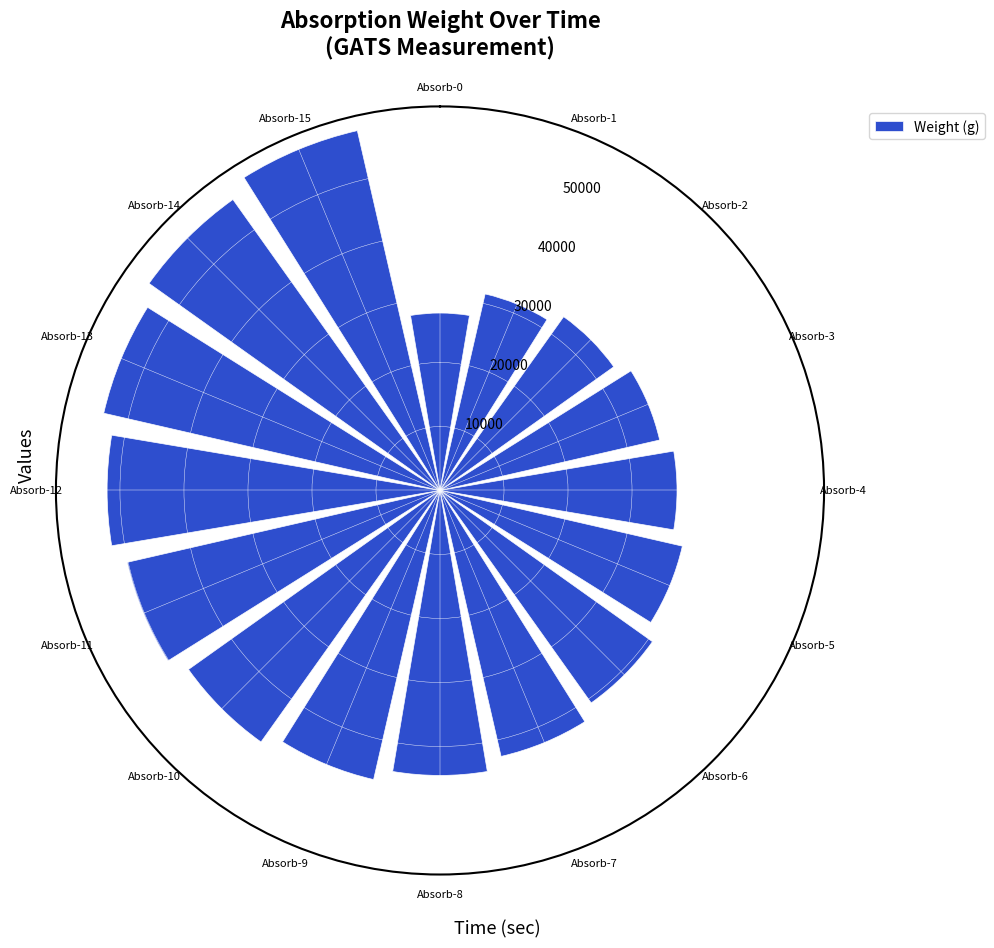

Reading left to right, what are all the values shown in this chart?

Absorb-0=27720.0	Absorb-1=31500.0	Absorb-2=33320.0	Absorb-3=35210.0	Absorb-4=37030.0	Absorb-5=38850.0	Absorb-6=40740.0	Absorb-7=42630.0	Absorb-8=44520.0	Absorb-9=46340.0	Absorb-10=48230.0	Absorb-11=50120.0	Absorb-12=52010.0	Absorb-13=53900.0	Absorb-14=55790.0	Absorb-15=57680.0